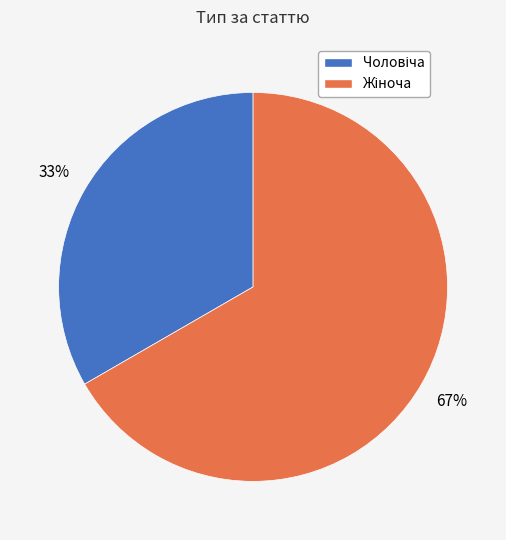

How many segments does this pie chart have?

2